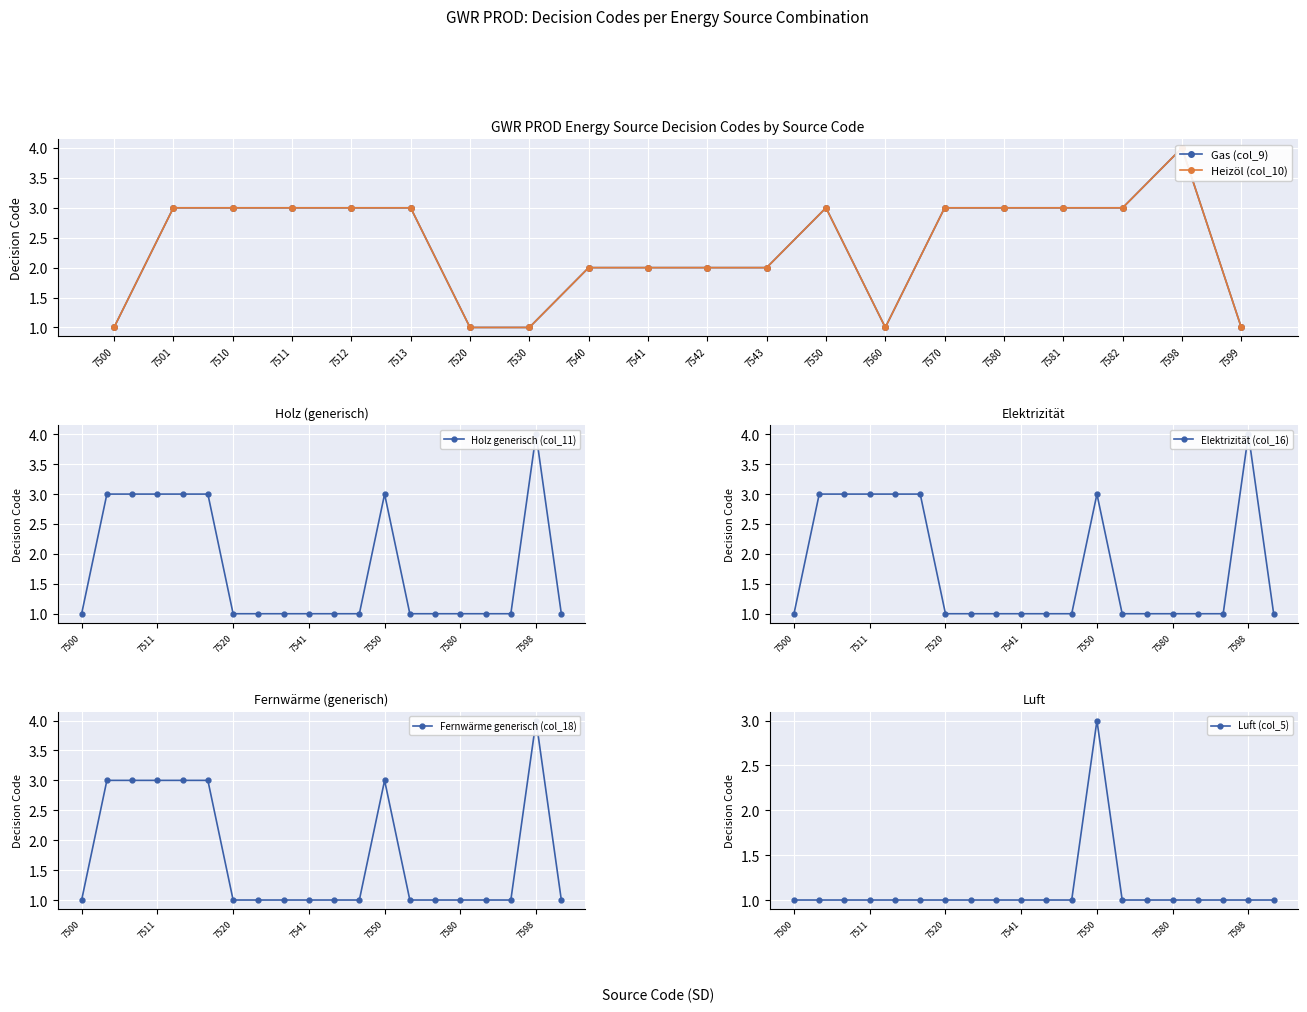

How many lines are shown in the chart?

6